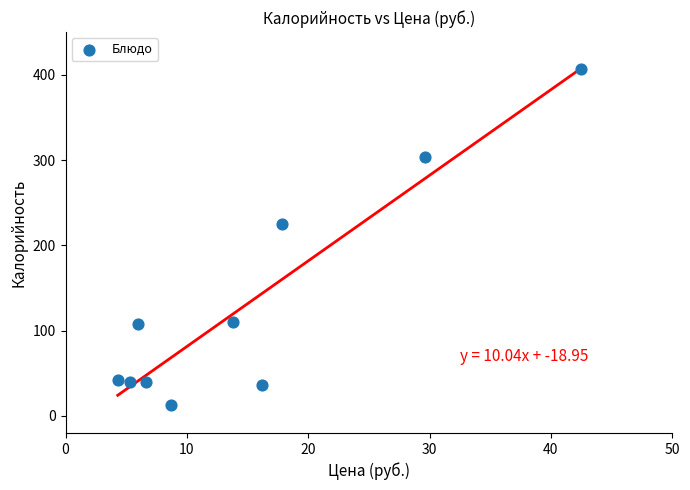

What Y value in the scatter plot is closest to 210?

224.7